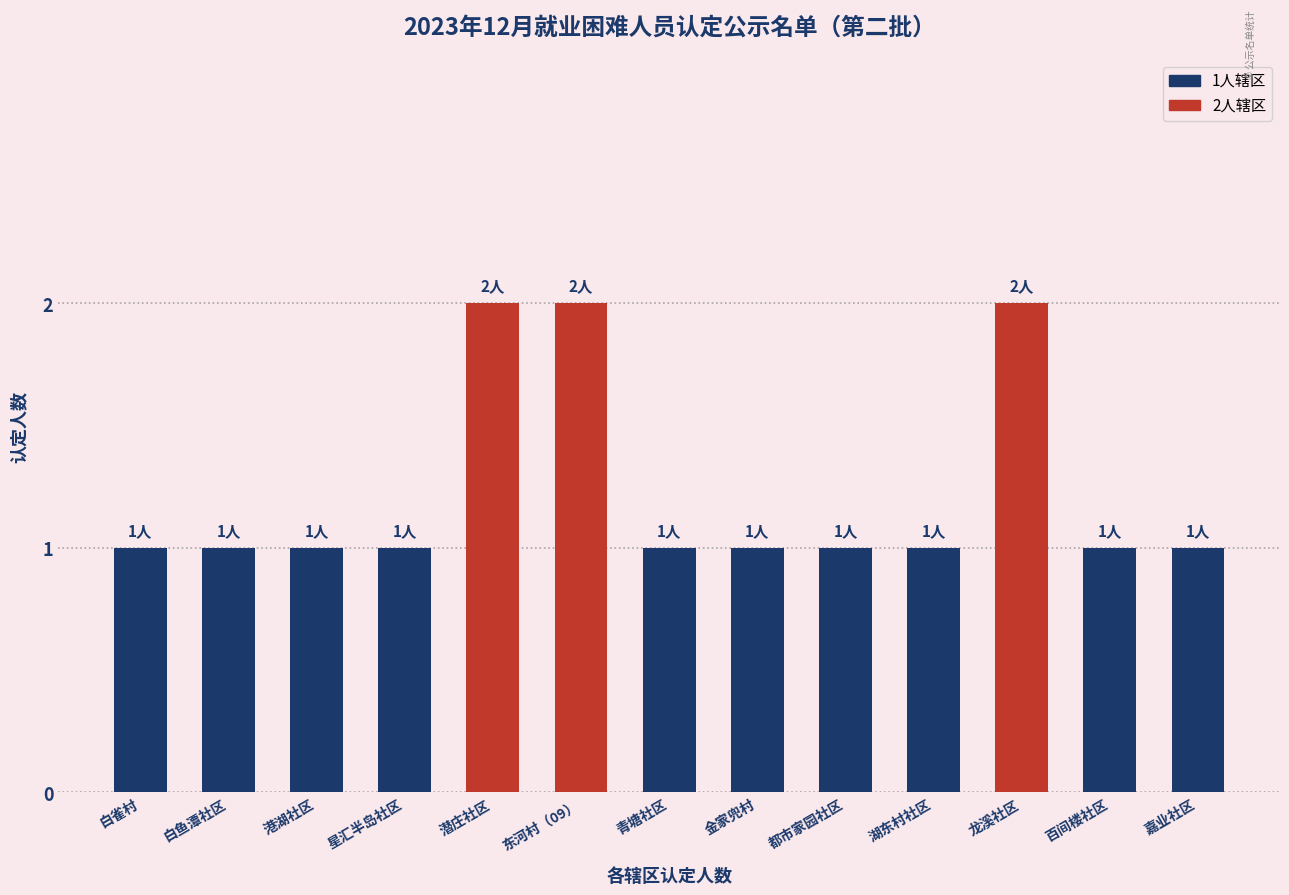

What is the approximate value at 港湖社区?

1